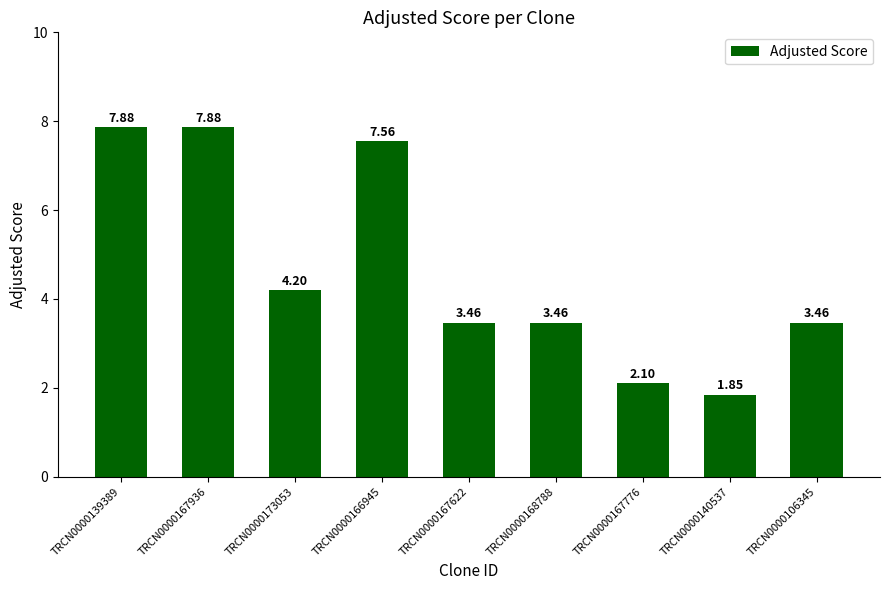

What is the difference between the values at TRCN0000173053 and TRCN0000140537?

2.4